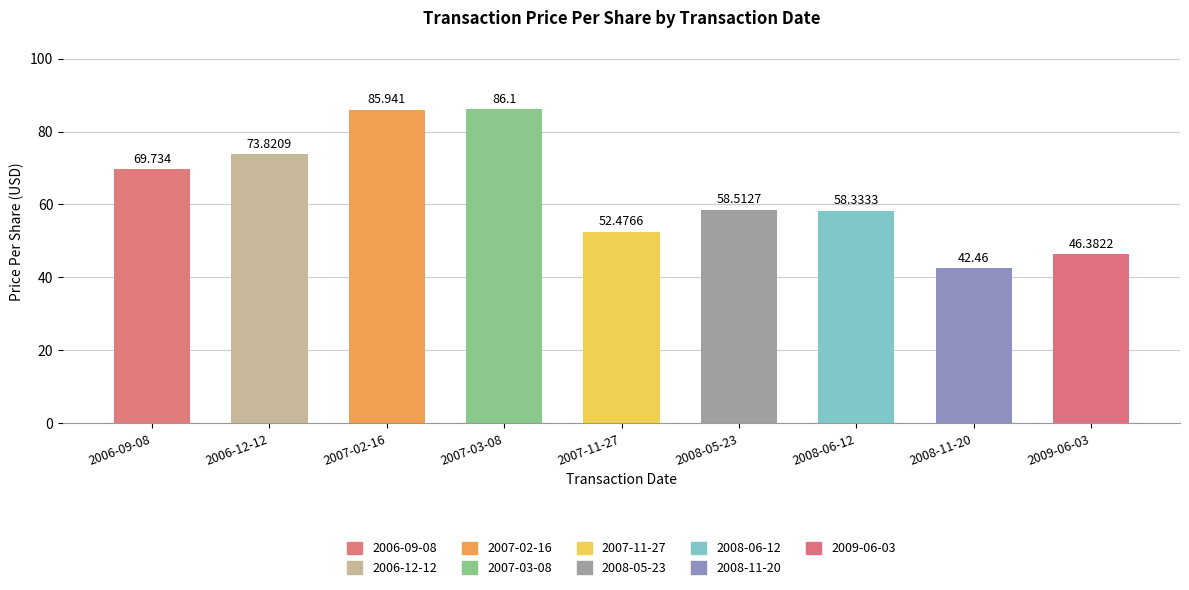

List the labels in order of value, largest first.

2007-03-08, 2007-02-16, 2006-12-12, 2006-09-08, 2008-05-23, 2008-06-12, 2007-11-27, 2009-06-03, 2008-11-20